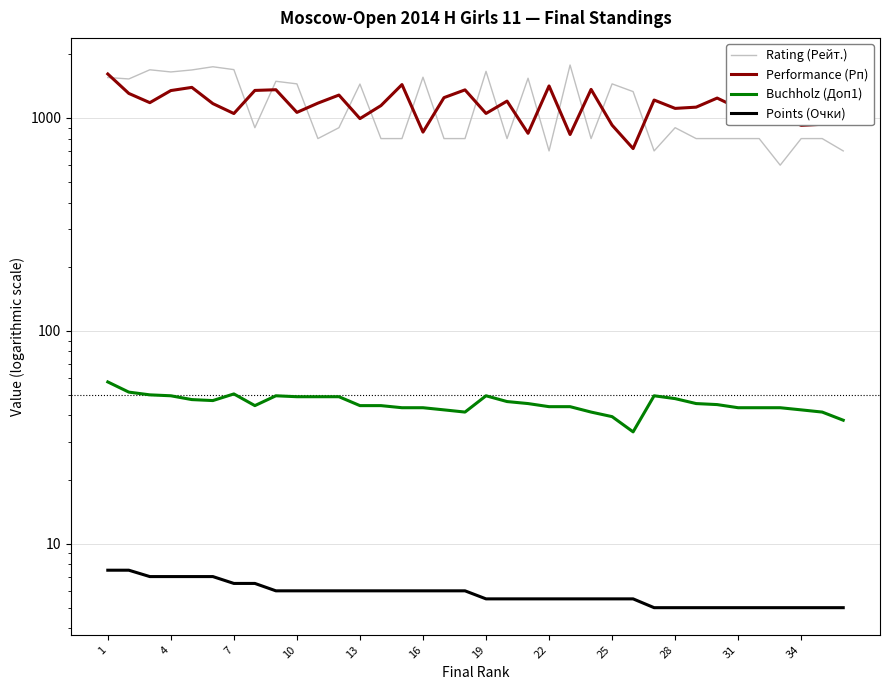

At which category is the sum across all series the highest?

1